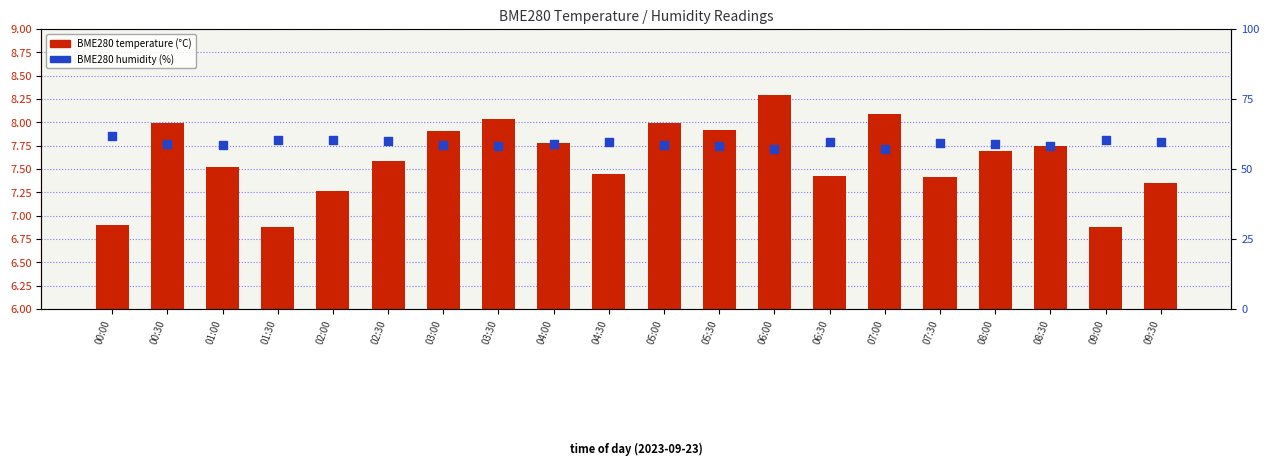

At how many categories does at least one series exceed 17?

20